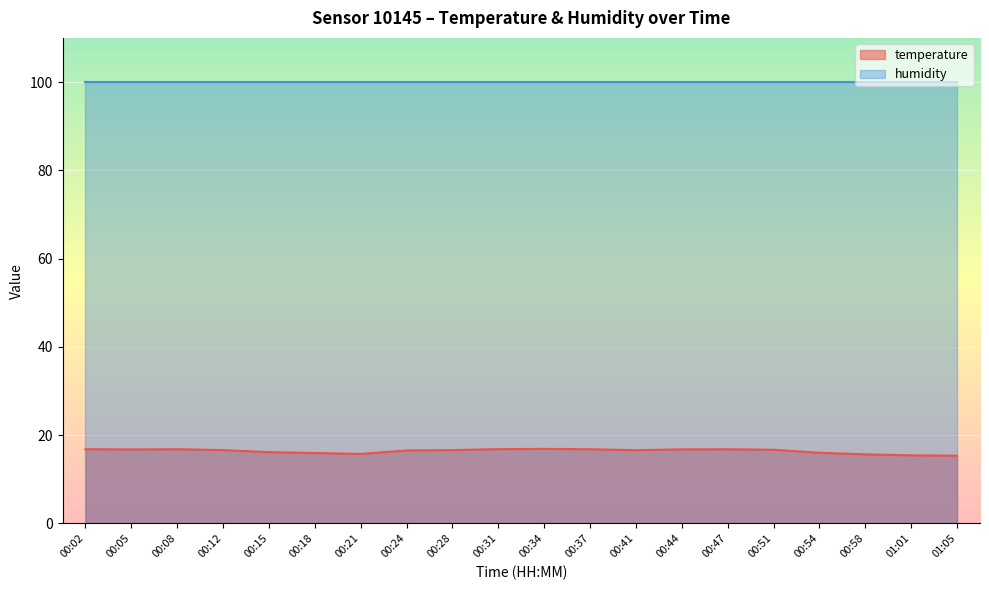

Which category has the highest value across all series?

00:34